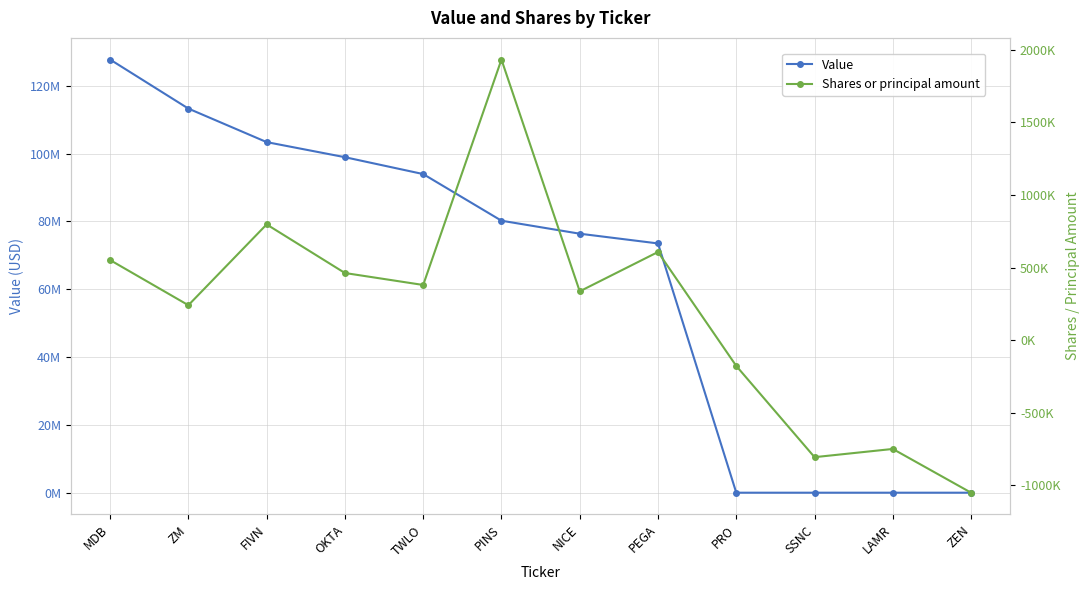

Between MDB and ZM, which is larger?

MDB